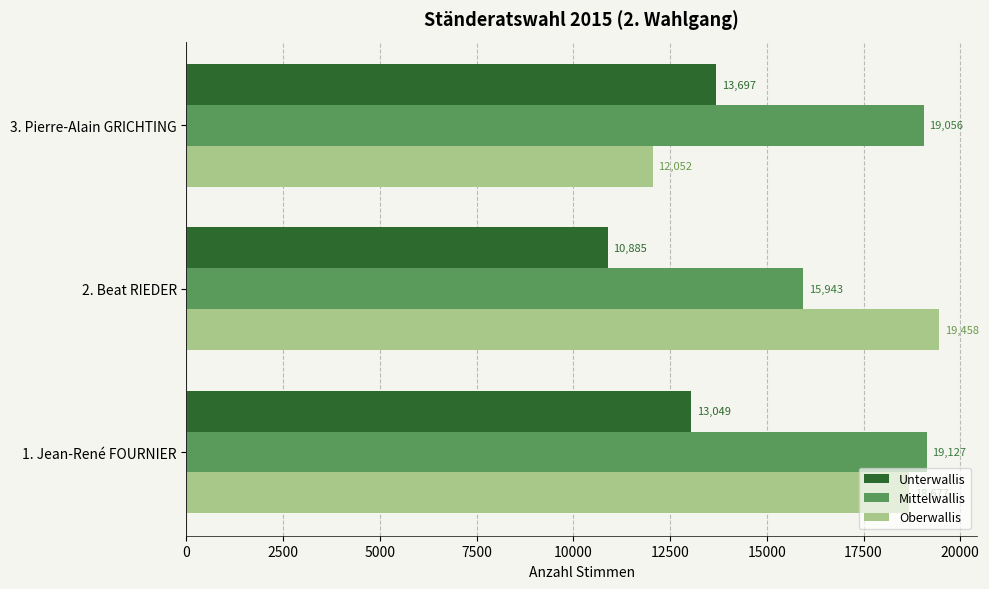

At how many categories does at least one series exceed 18756?

3